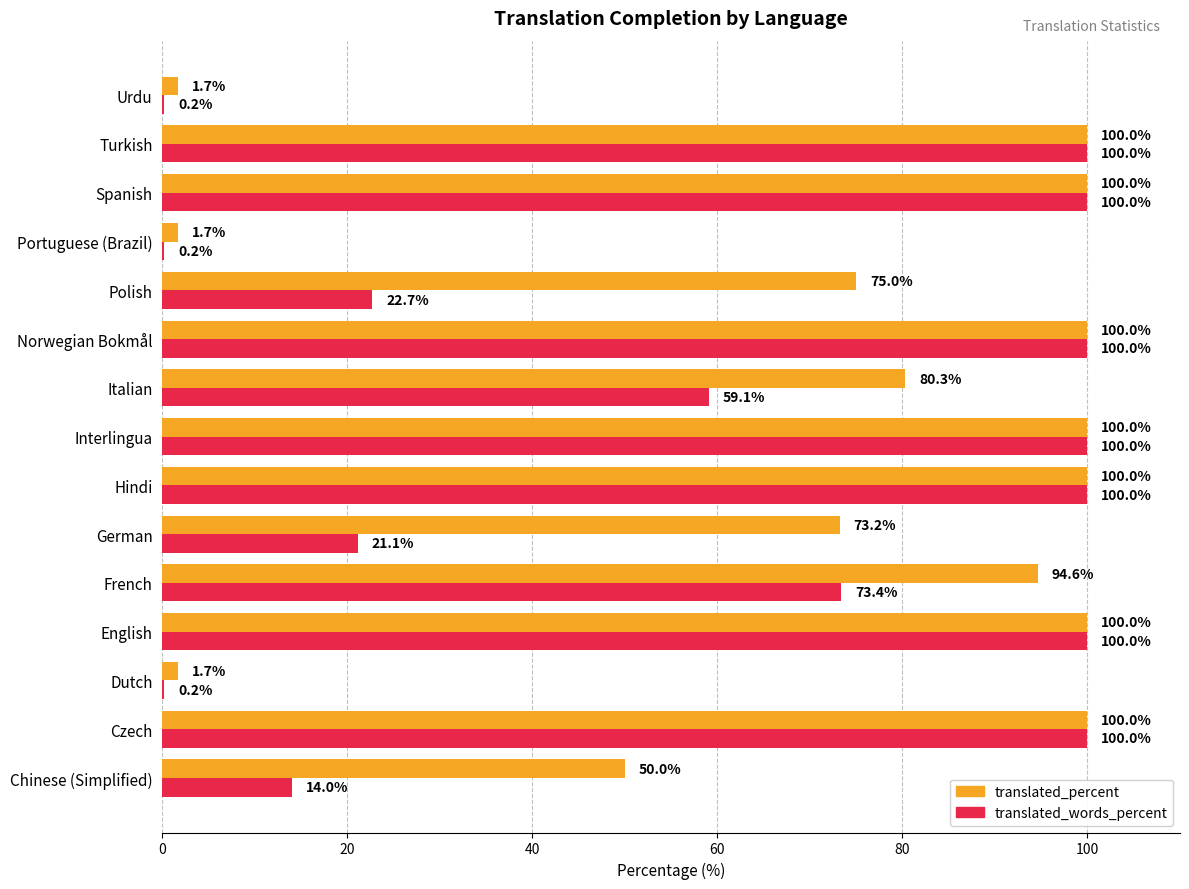

At which label is translated_words_percent closest to 50?

Italian